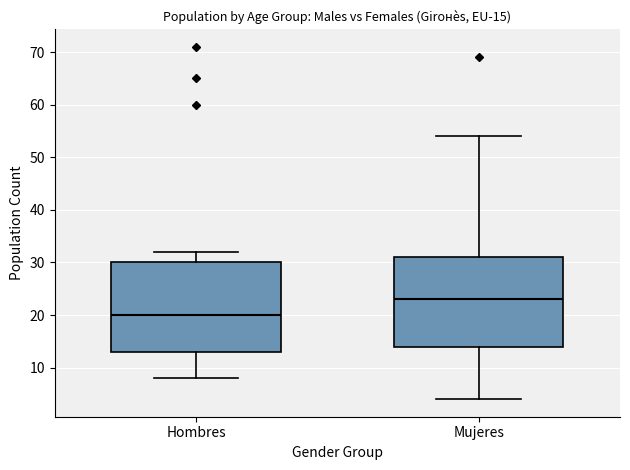

Which box has the highest median line?

Mujeres